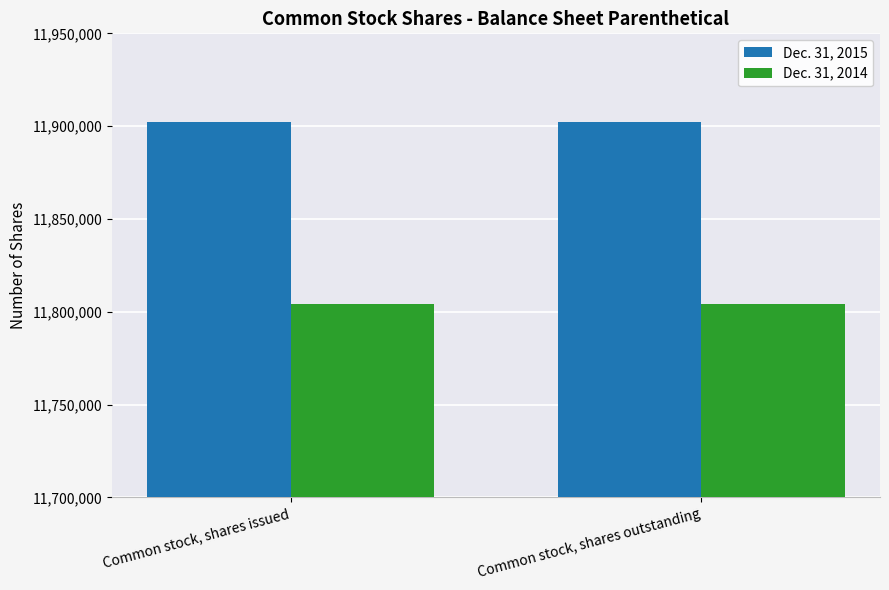

What is the highest value of the Dec. 31, 2015 series?

11902363